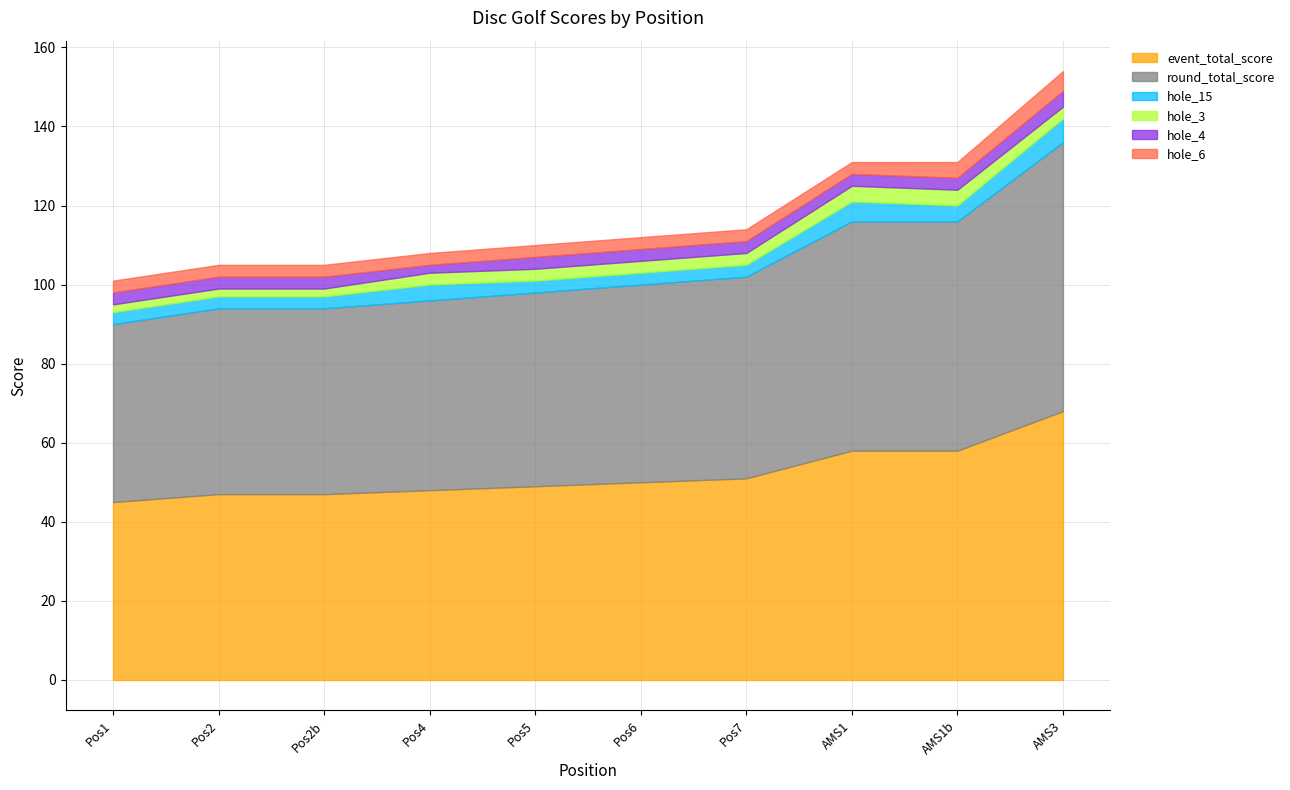

True or false: round_total_score and event_total_score intersect in this chart.

False